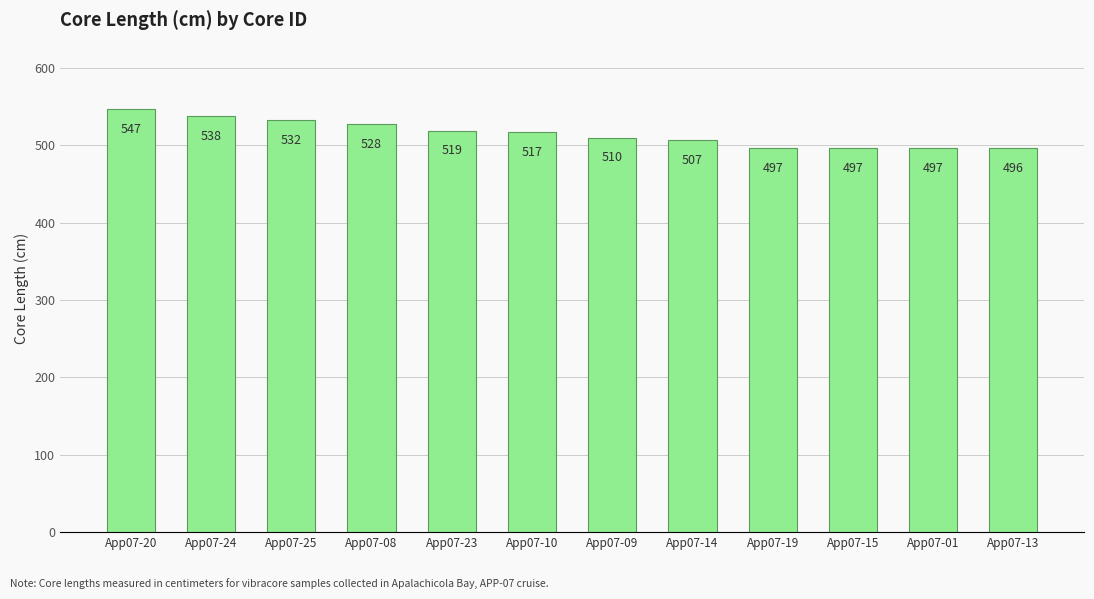

What is the change in value from App07-24 to App07-01?

-41